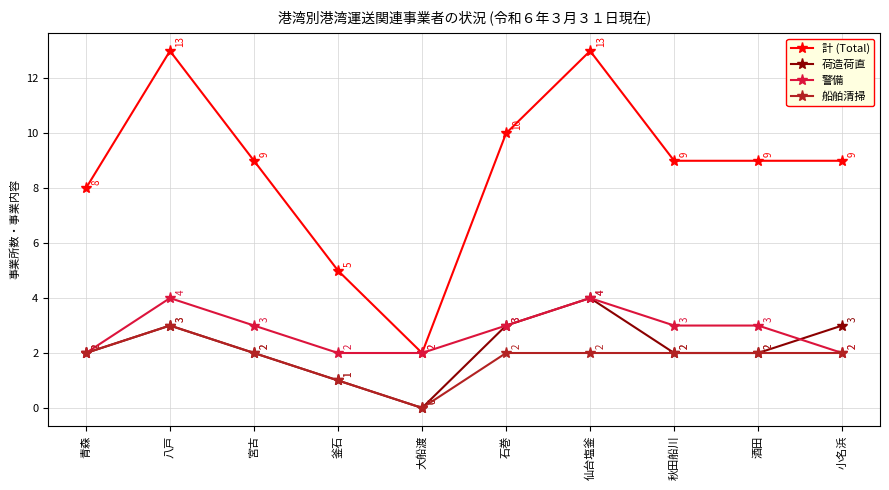

What is the value of the 計 (Total) point at the 1st from the left?

8